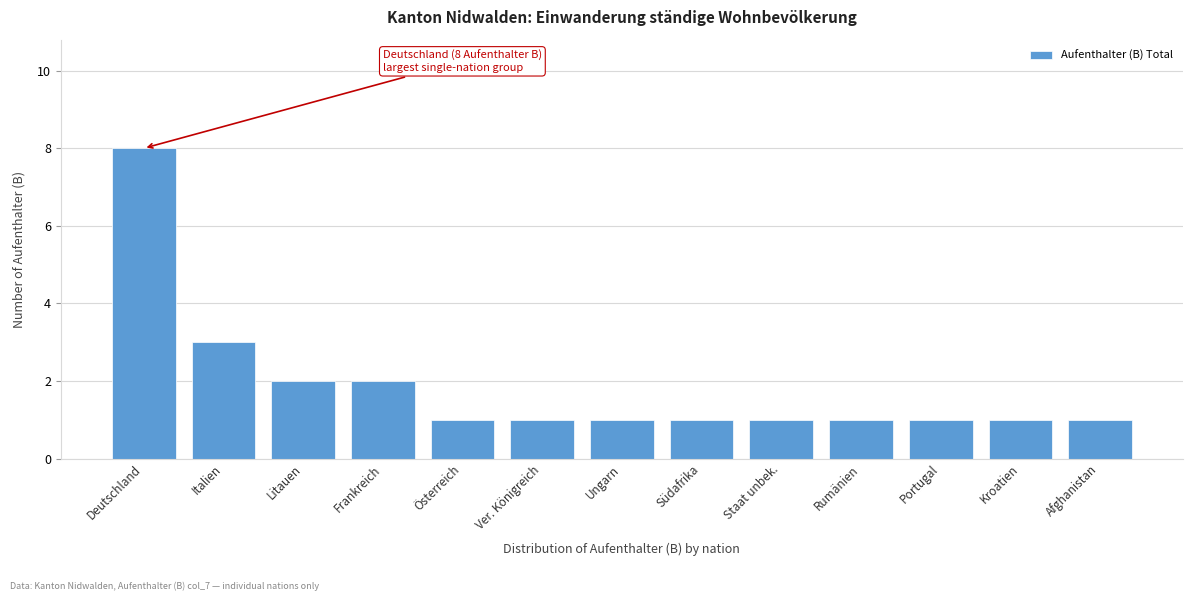

Reading left to right, extract all data points from this chart.

Deutschland=8	Italien=3	Litauen=2	Frankreich=2	Österreich=1	Ver. Königreich=1	Ungarn=1	Südafrika=1	Staat unbek.=1	Rumänien=1	Portugal=1	Kroatien=1	Afghanistan=1